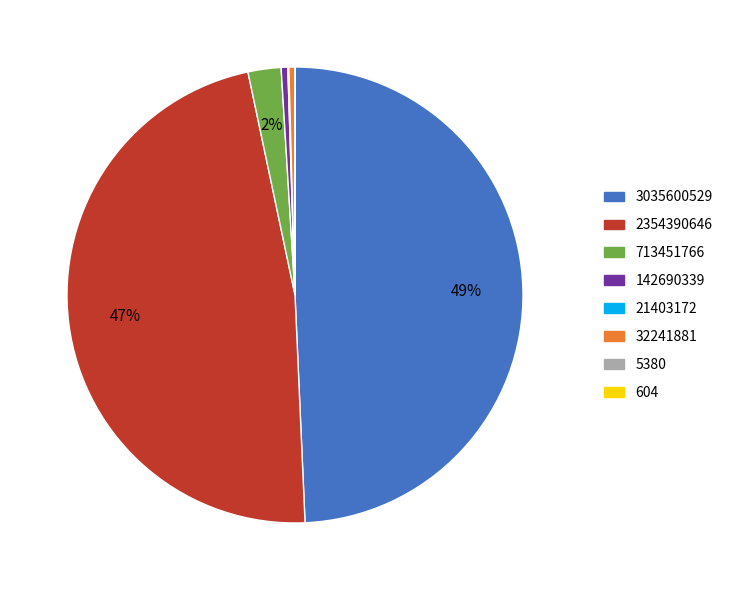

Approximately how many times larger is the value at 2354390646 compared to 32241881?

109.4